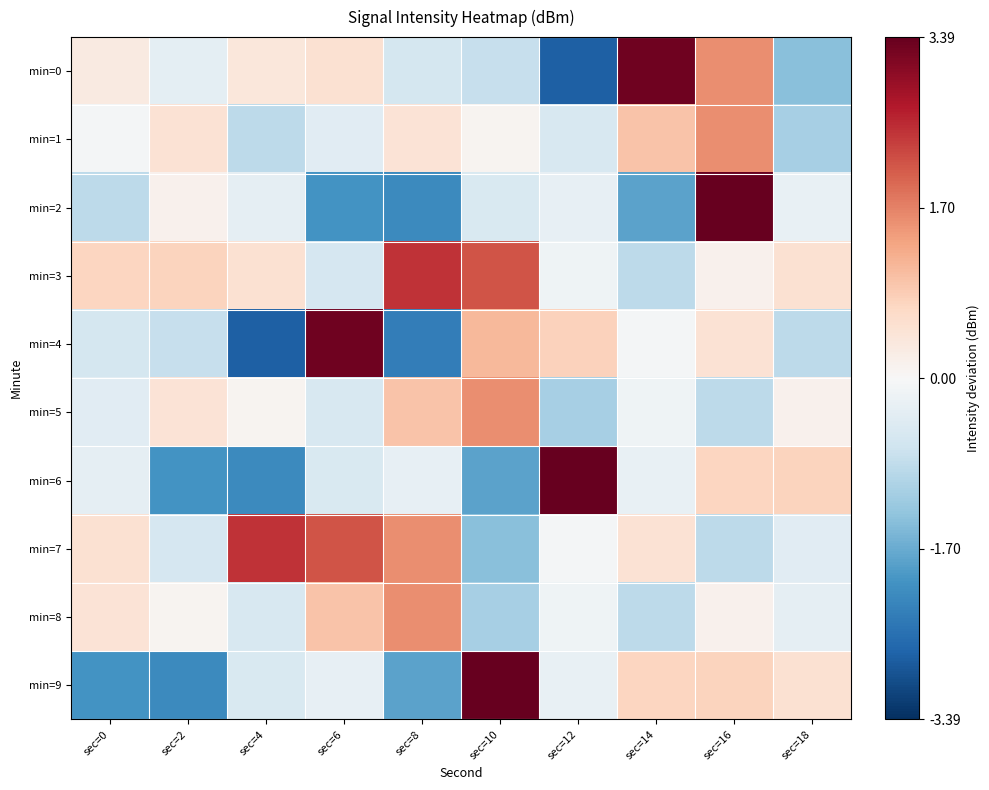

Which series changed the most between sec=10 and sec=12?

min=6